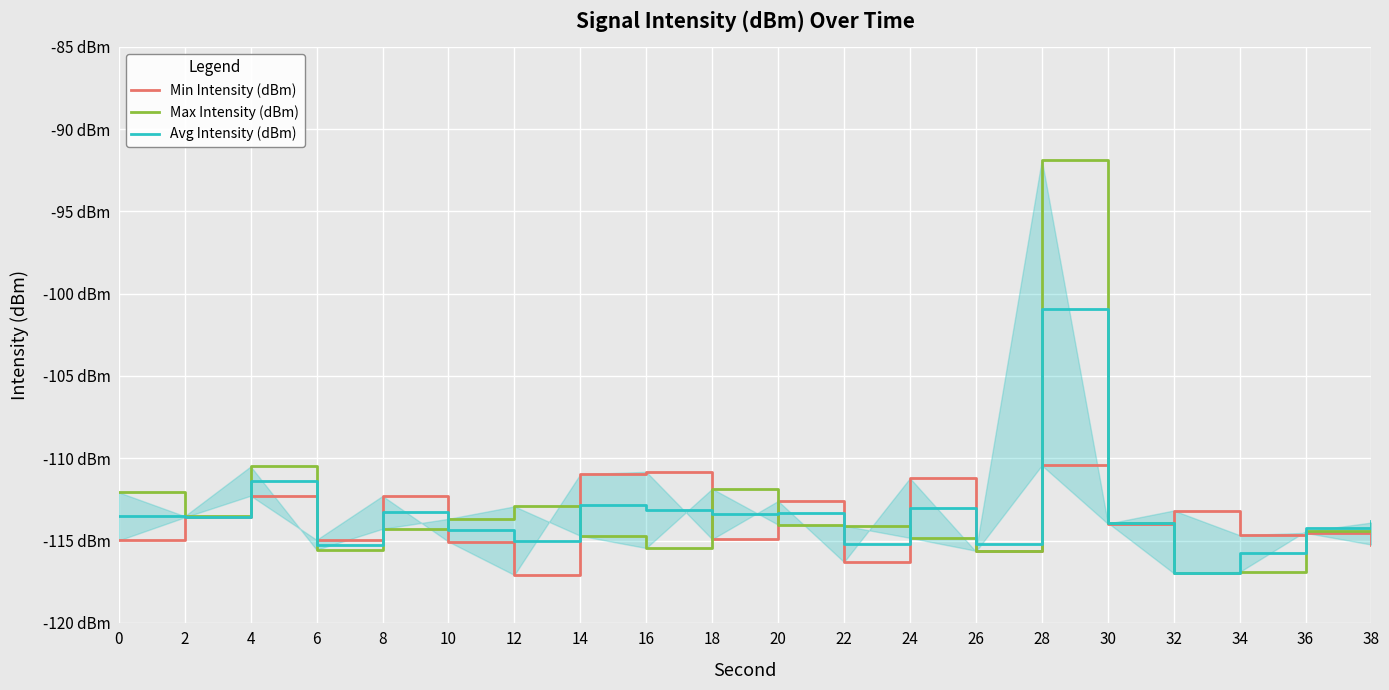

Where is the first local maximum for Min Intensity (dBm)?

4